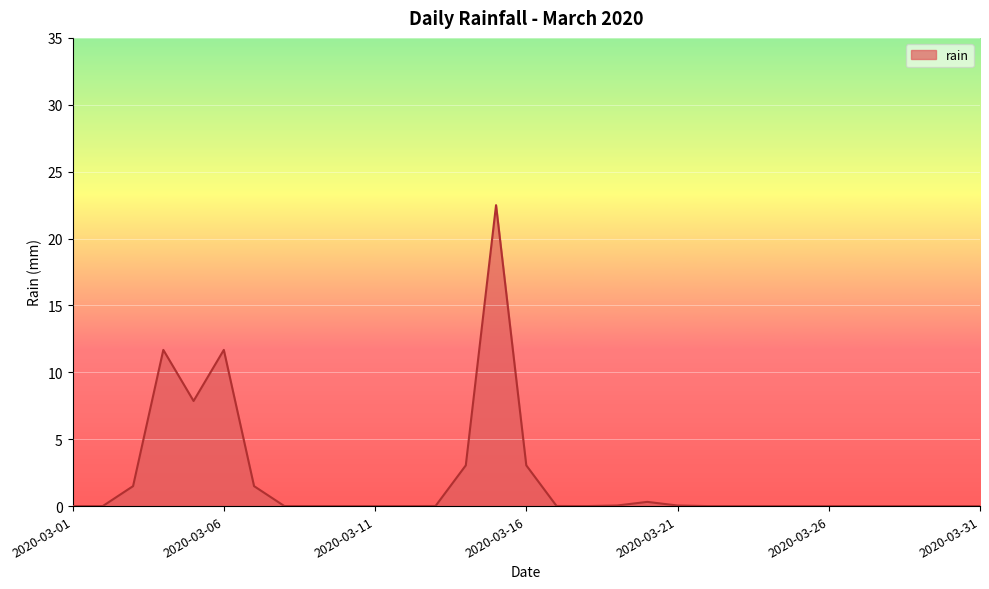

What is the greatest value displayed?

22.5